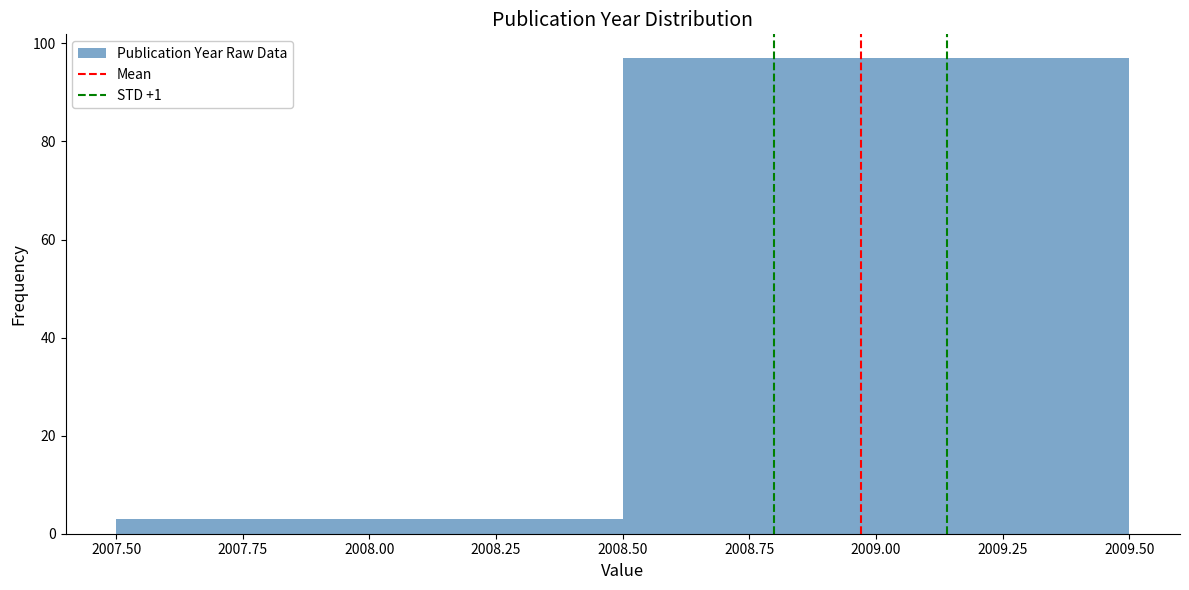

Reading left to right, transcribe this chart: for each bar, give the range it covers on the x-axis and its height. The values are not printed on the chart, so give them approximately, as read against the axis.

2007.50 to 2008.50: 4
2008.50 to 2009.50: 98